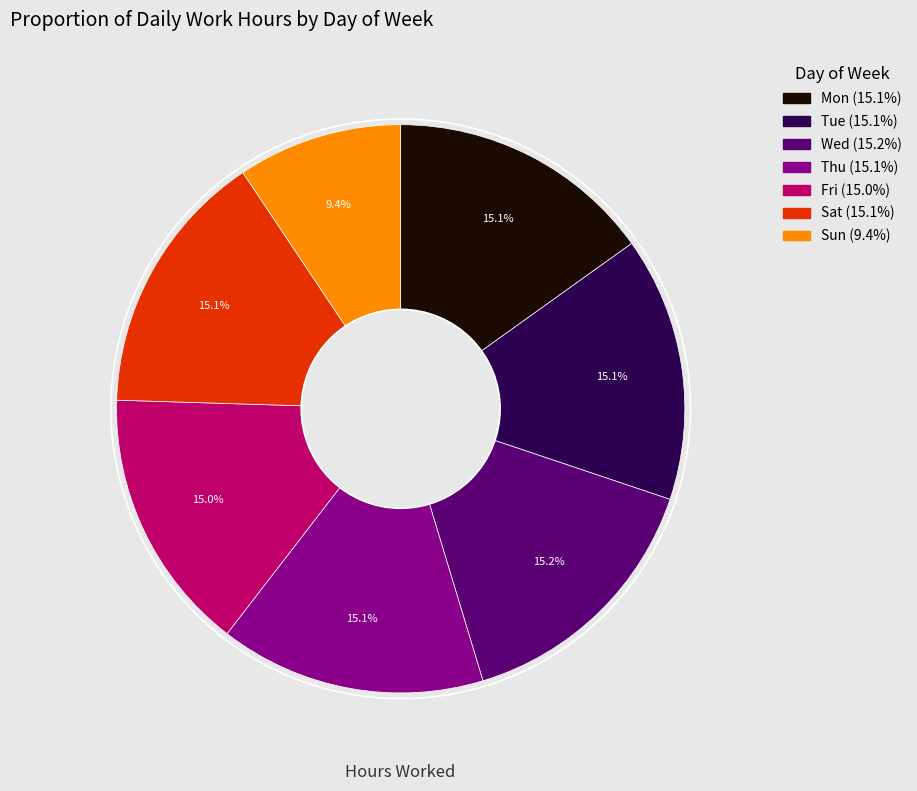

True or false: Fri accounts for 1% of the total.

False